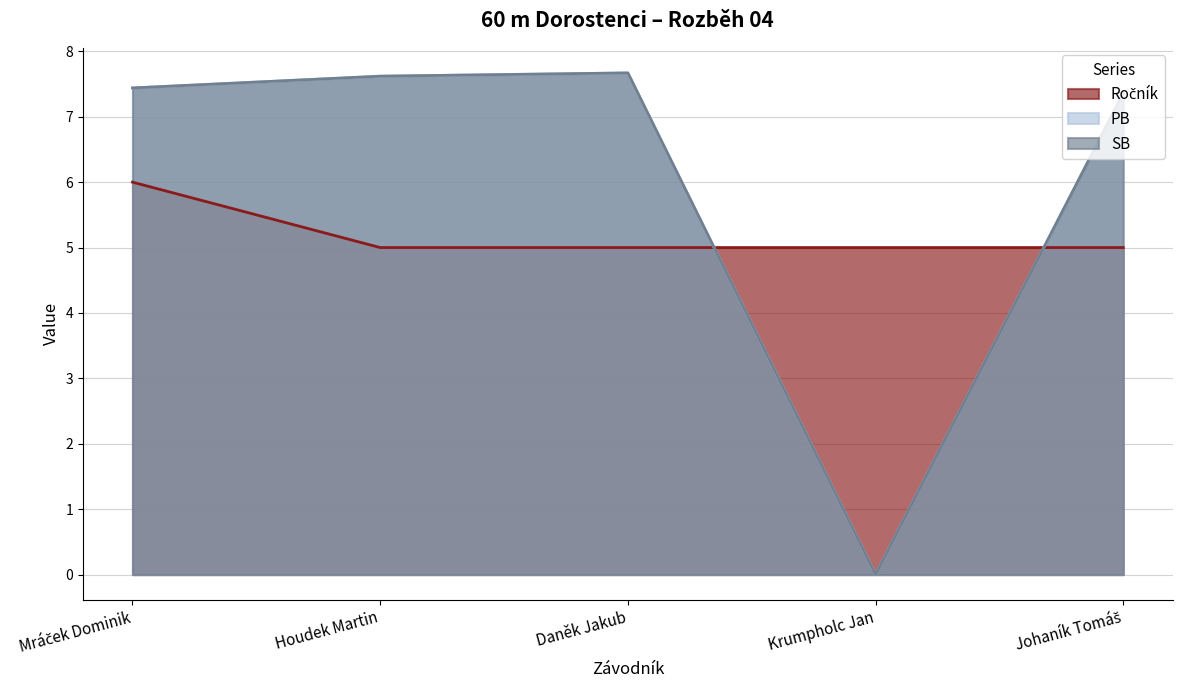

True or false: SB and PB cross at least once.

False